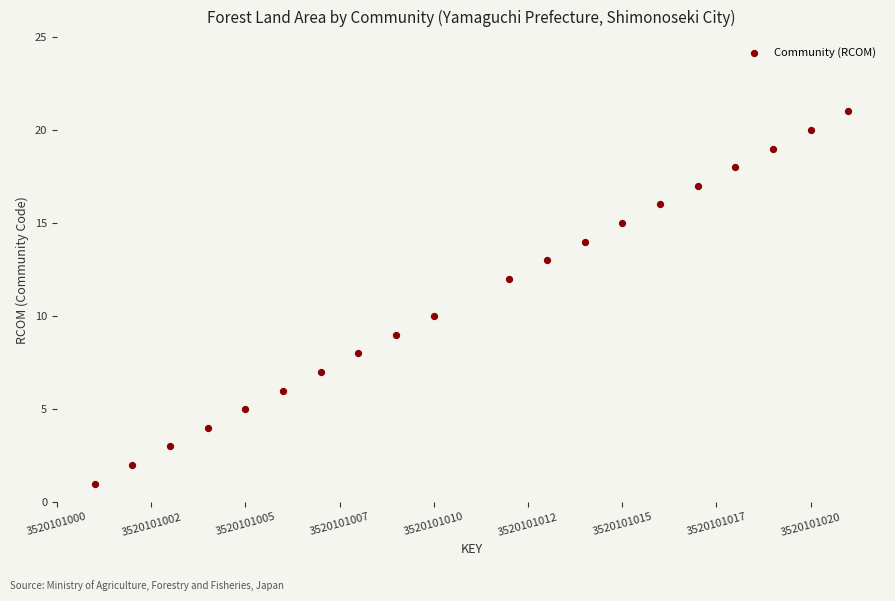

What is the range of X values (max minus min)?

20